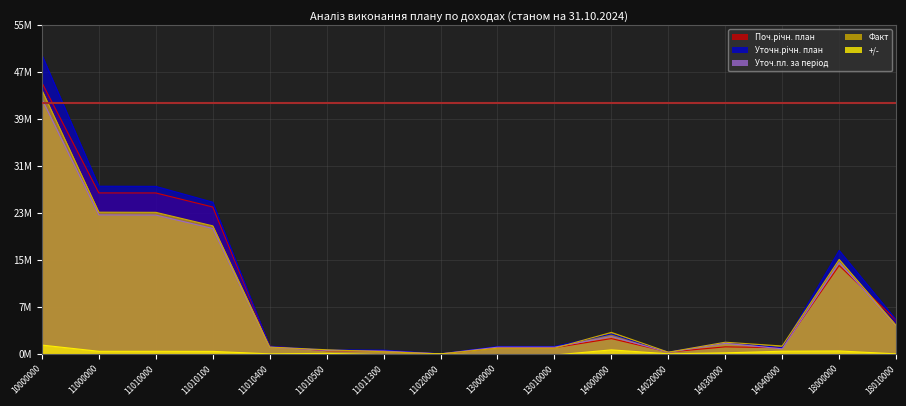

True or false: Уточ.пл. за період and +/- intersect in this chart.

False